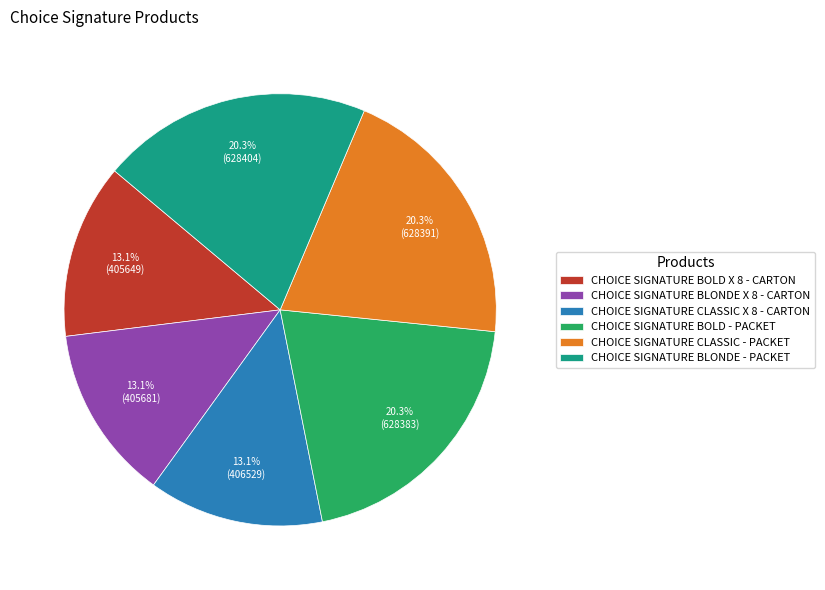

Is it true that CHOICE SIGNATURE BOLD X 8 - CARTON is 2% of the pie?

False